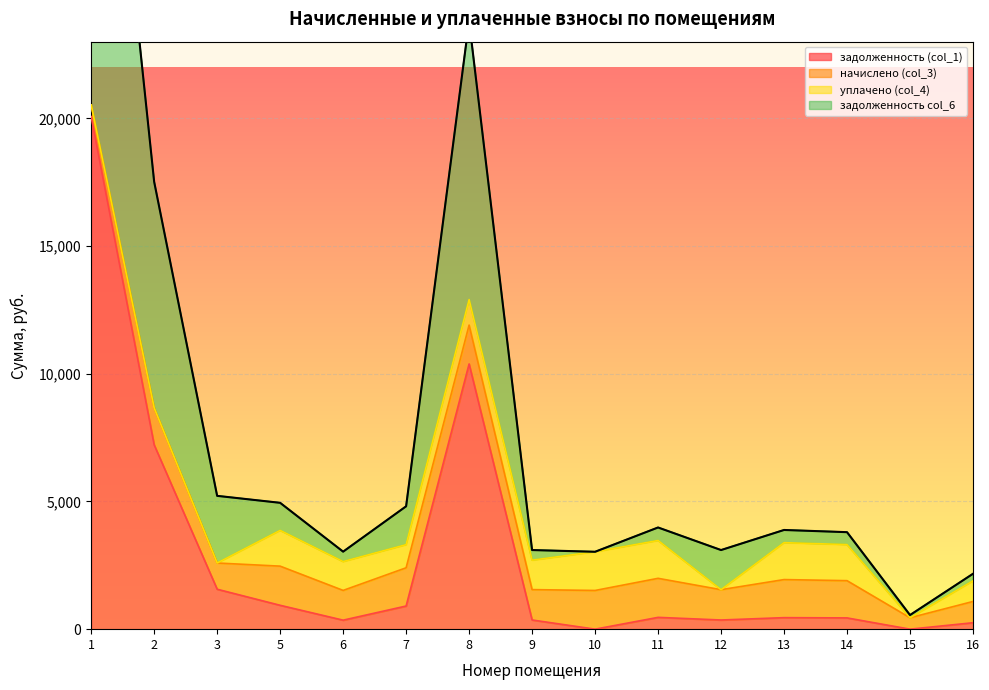

The value of задолженность col_6 at 1 is 20523.5. True or false?

True